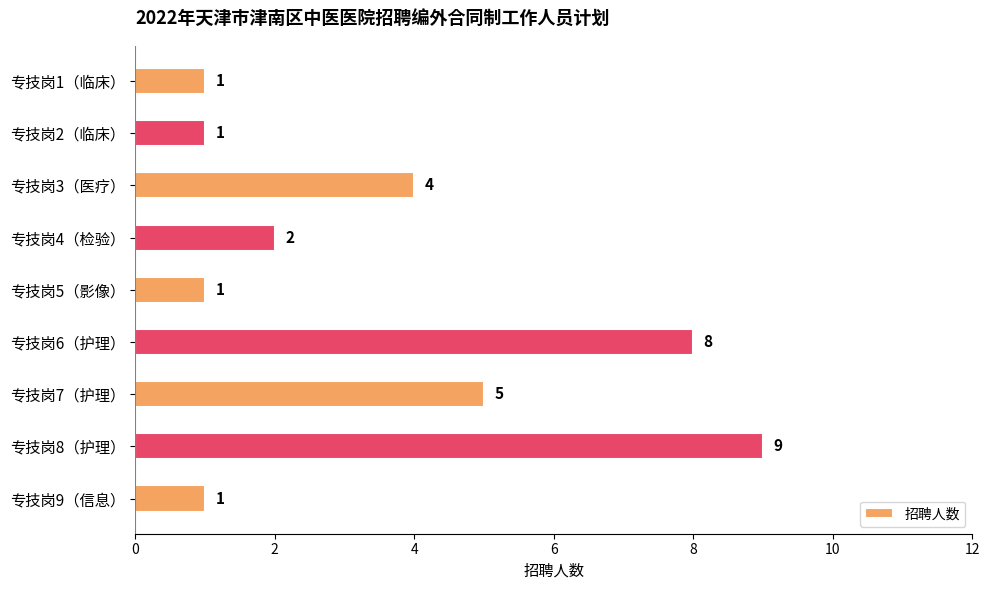

The chart shows a value of 5 at 专技岗7（护理）. True or false?

True